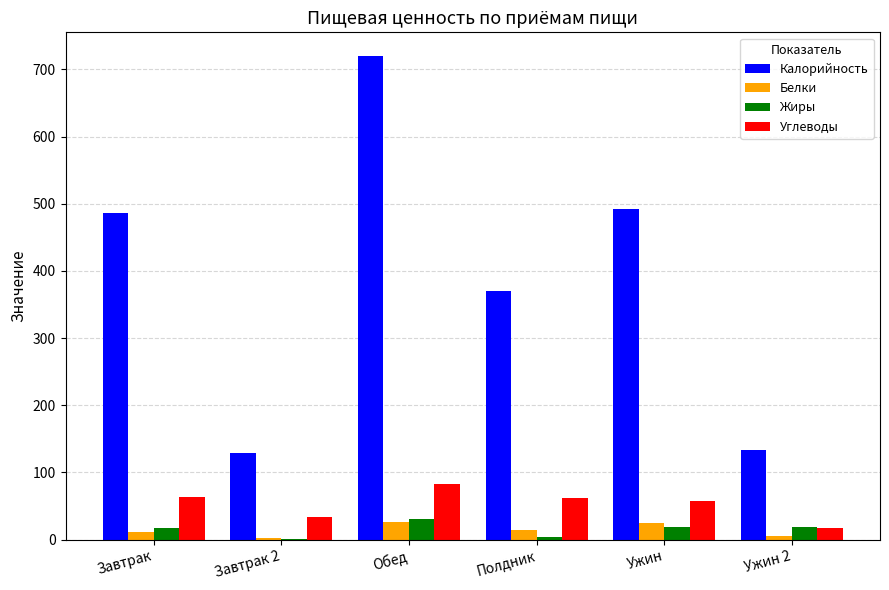

Count the number of data series in this chart.

4